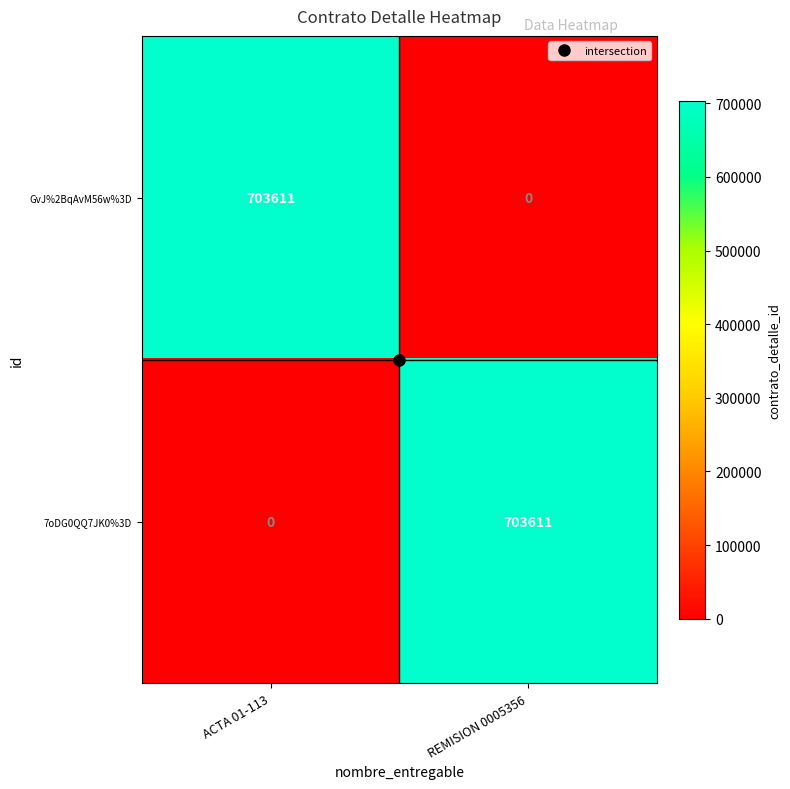

What is the maximum value shown in the chart?

703611